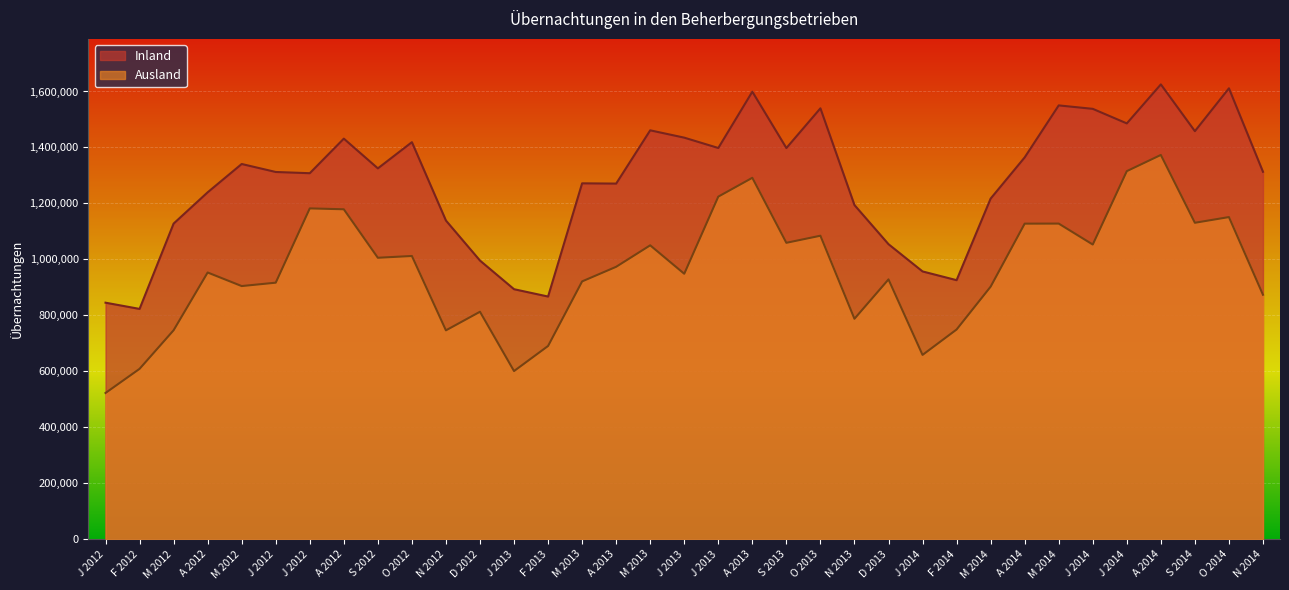

What is the label of the 23rd point from the right?

J 2013